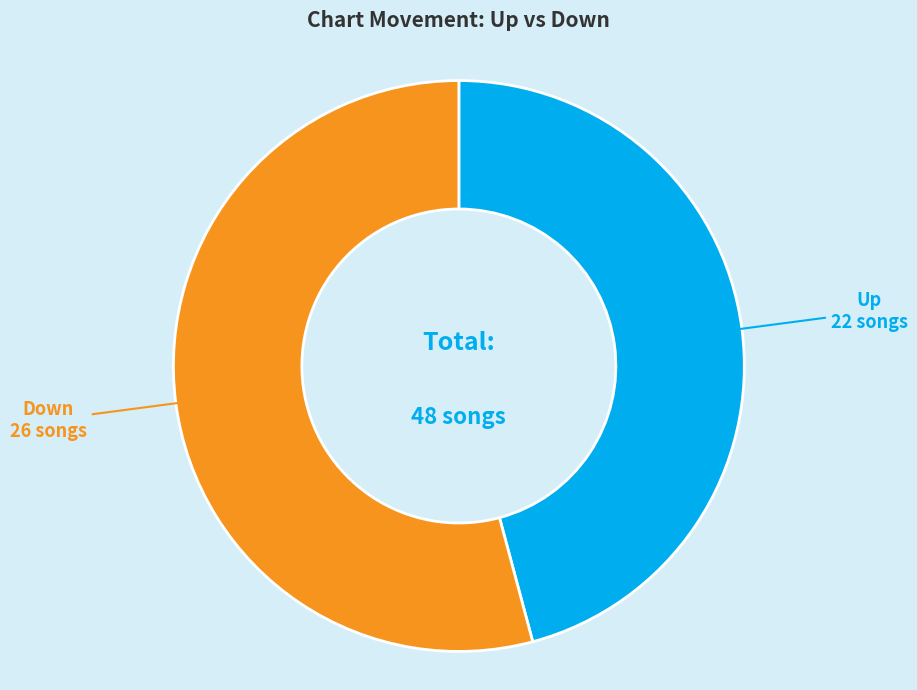

Does any single category account for the majority?

Yes